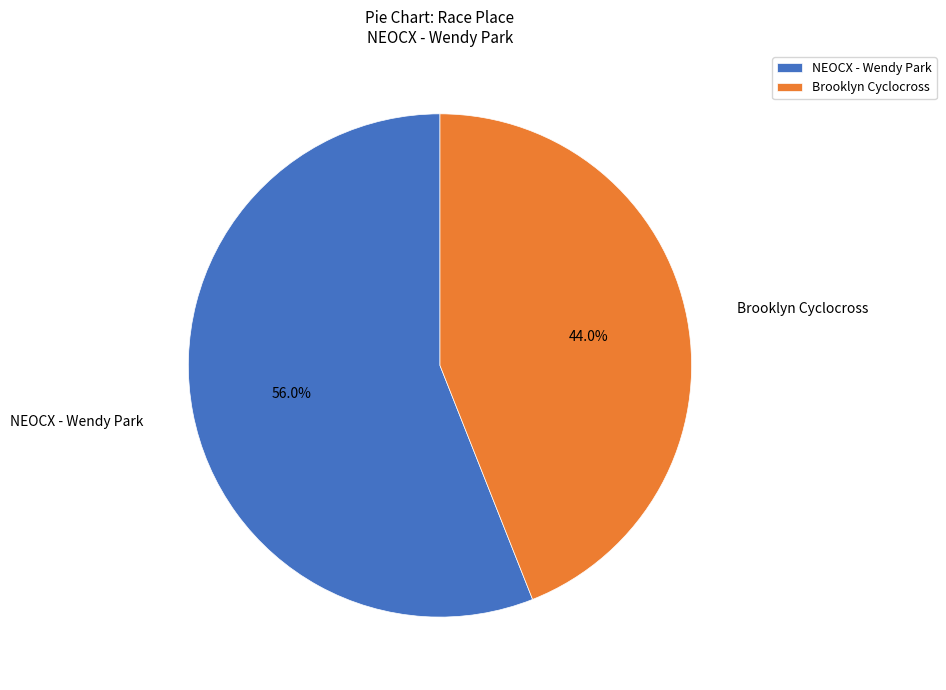

To the nearest percent, what percentage of the pie is NEOCX - Wendy Park?

56%